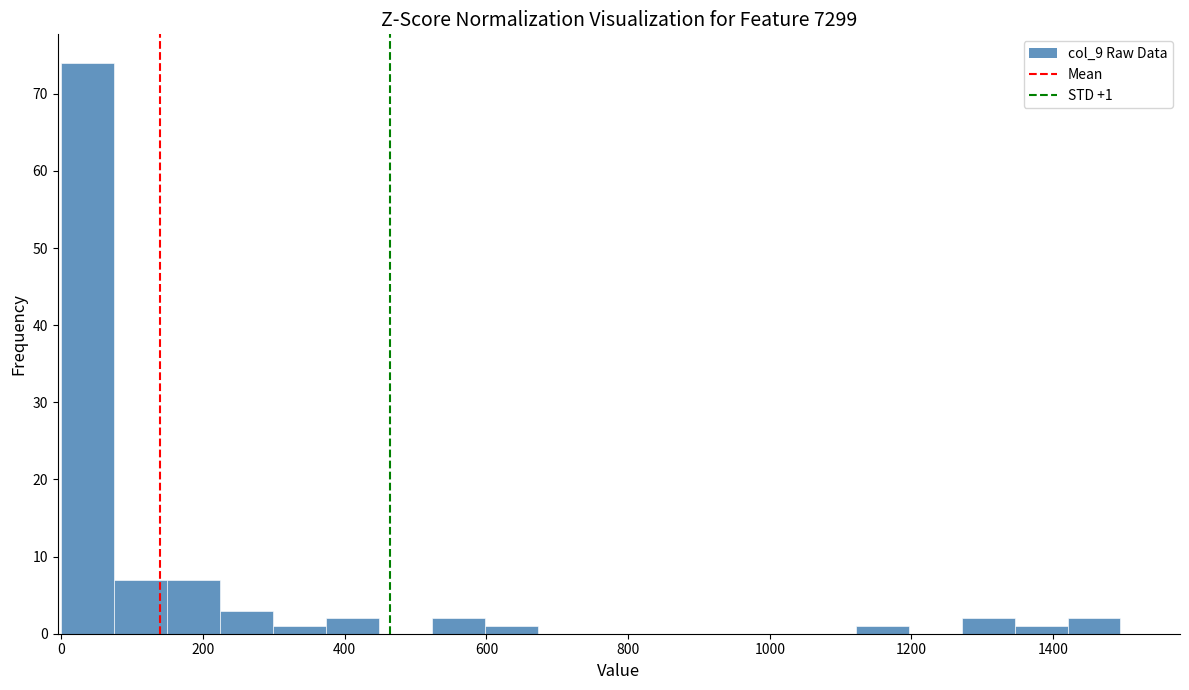

Around what value on the x-axis is the tallest bar? Give the approximate position of its centre, as read against the axis.

40